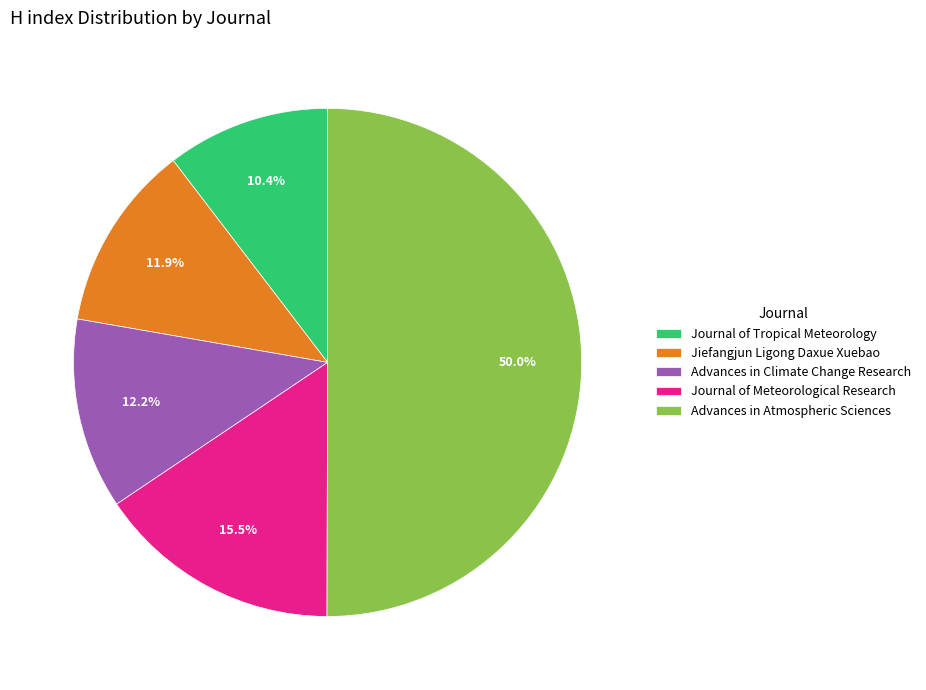

What percentage is the Journal of Tropical Meteorology slice, to the nearest percent?

10%